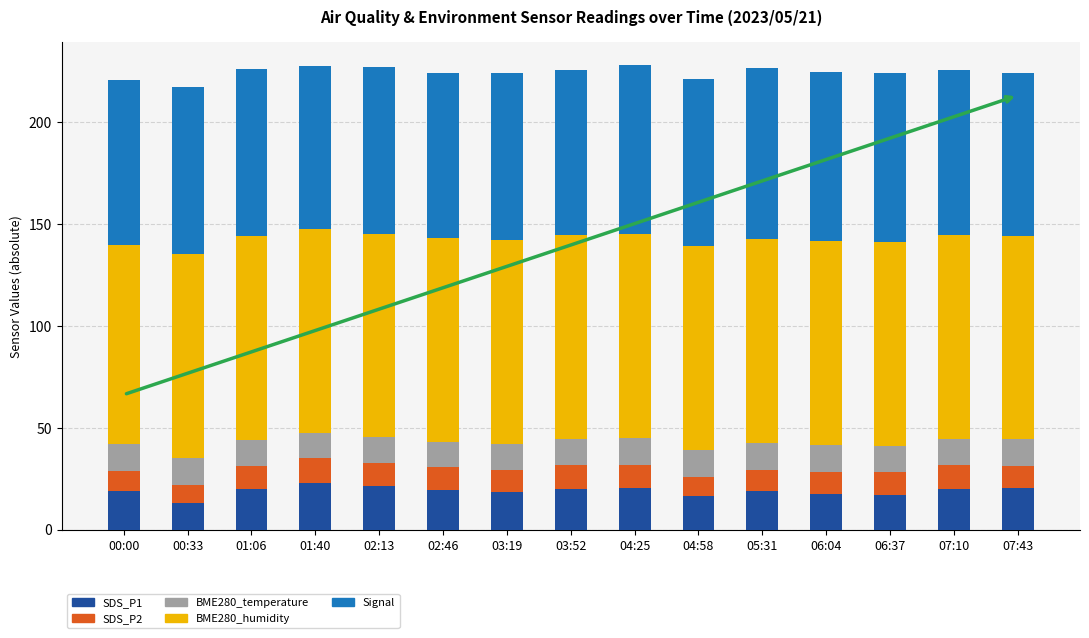

What is the total value across all series at 00:00?

220.7